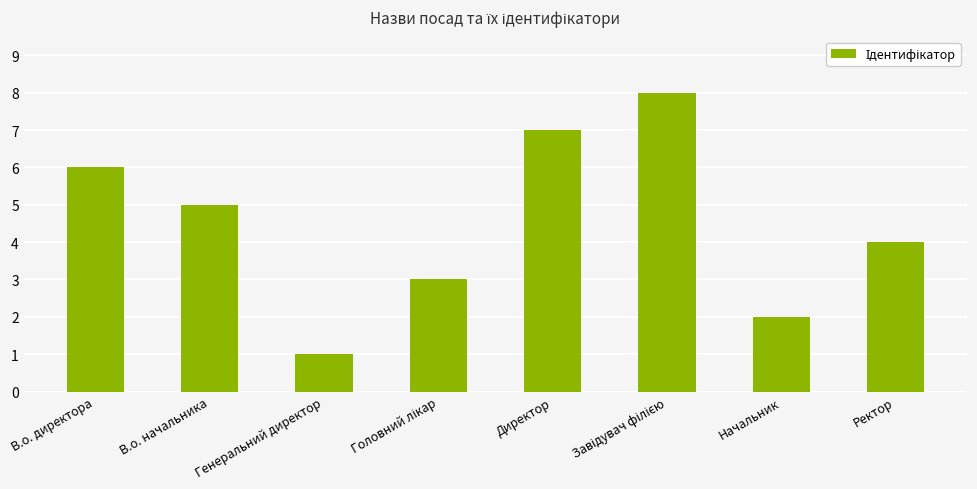

Reading left to right, list all the values displayed in this chart.

6	5	1	3	7	8	2	4